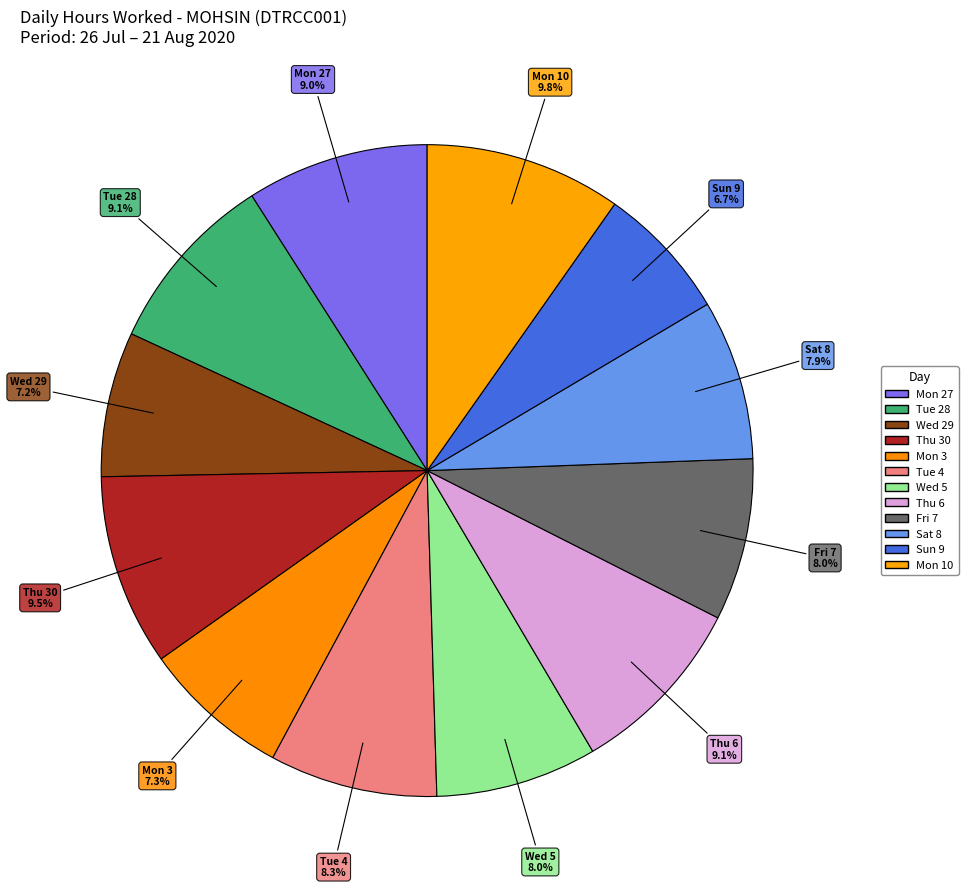

How many slices are in this pie chart?

12